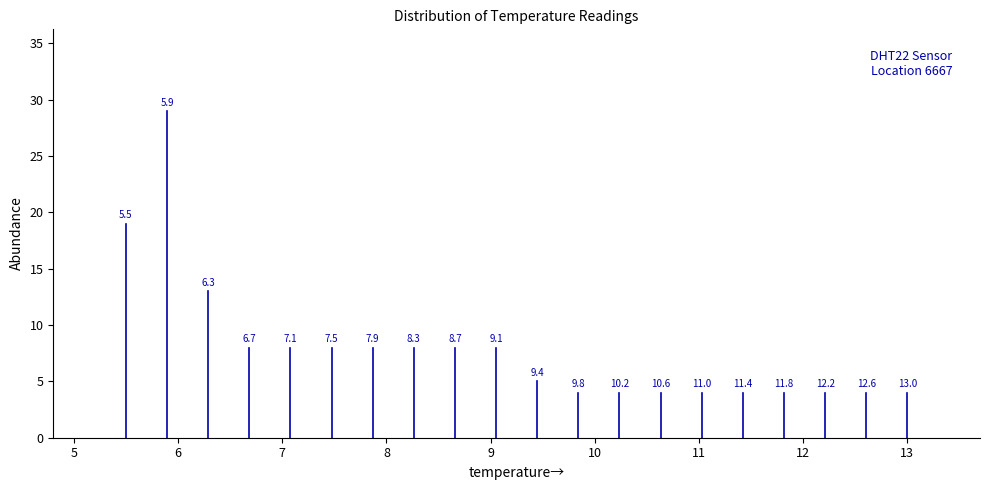

Around what value on the x-axis is the tallest bar? Give the approximate position of its centre, as read against the axis.

5.9